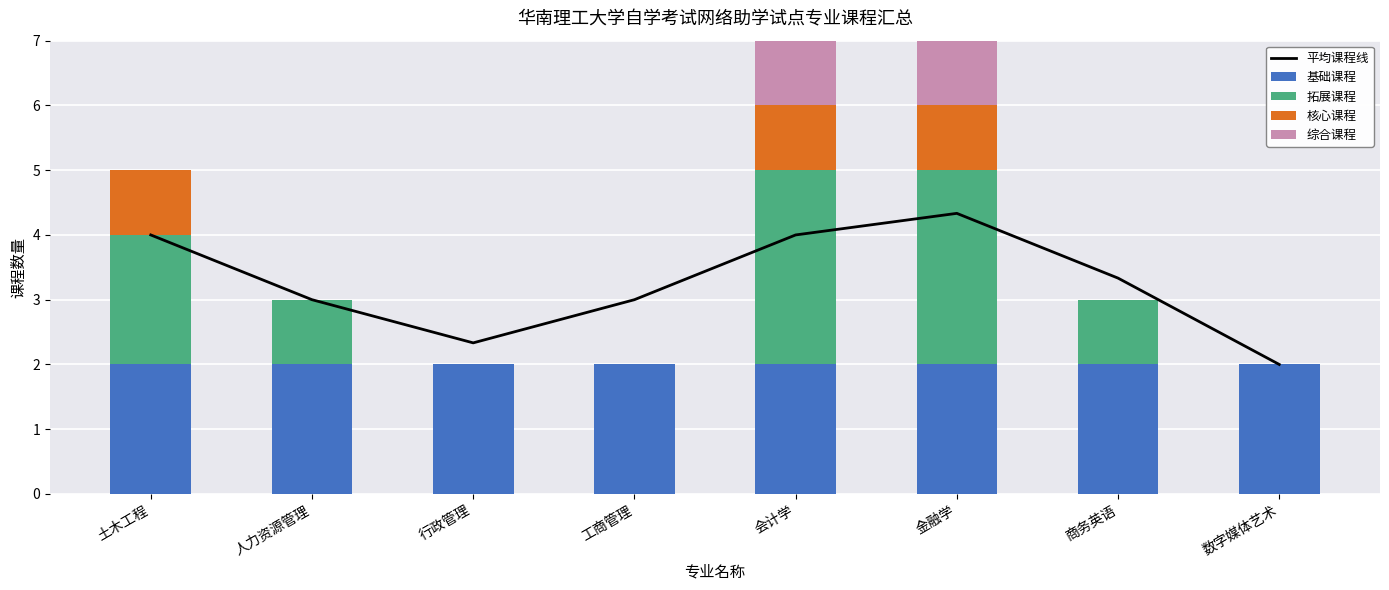

At how many categories does at least one series exceed 3?

4